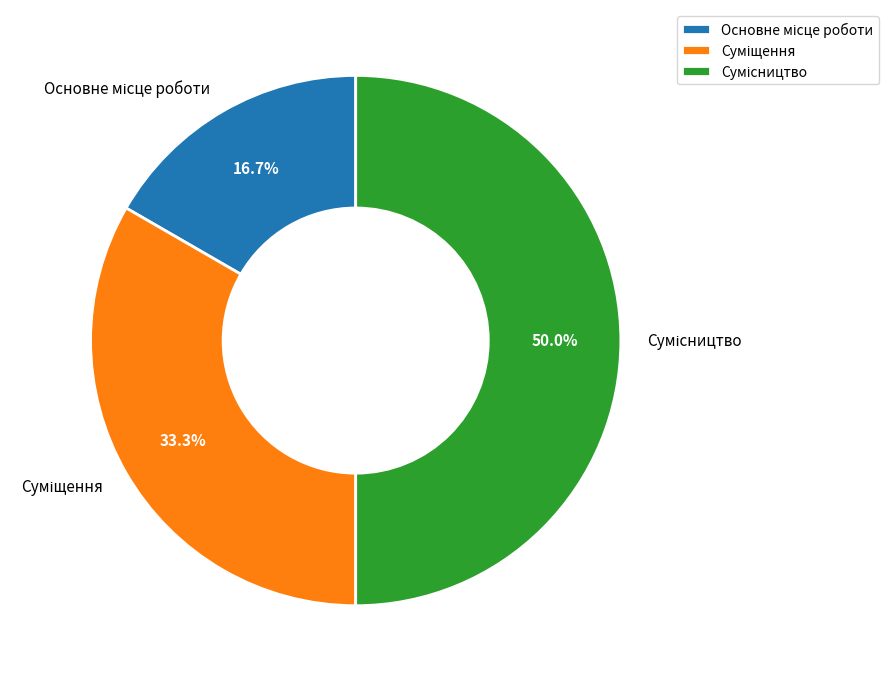

To the nearest percent, what is the difference between the largest and smallest slice percentages?

33%